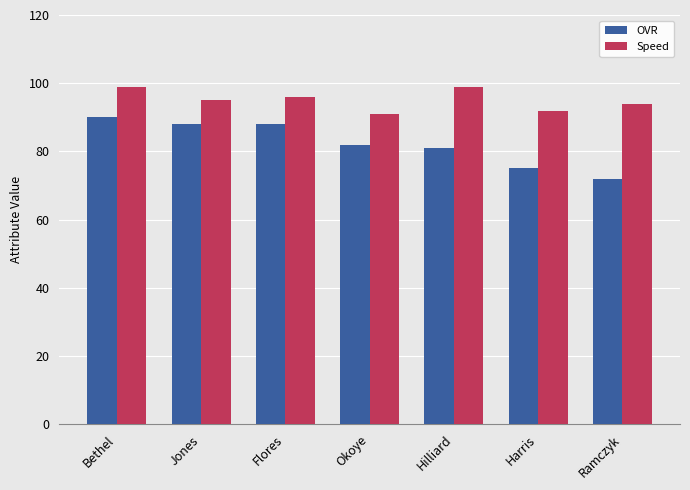

Which label corresponds to the smallest value in the chart?

Ramczyk